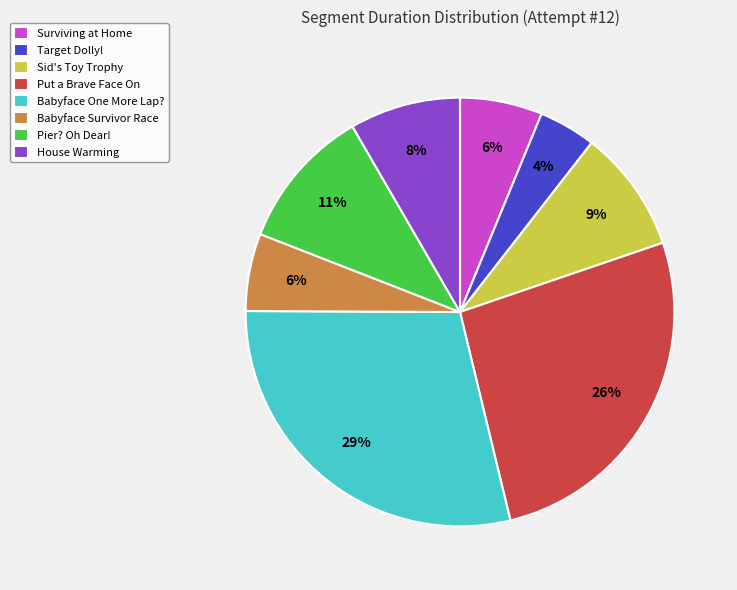

Is it true that House Warming is 8% of the pie?

True